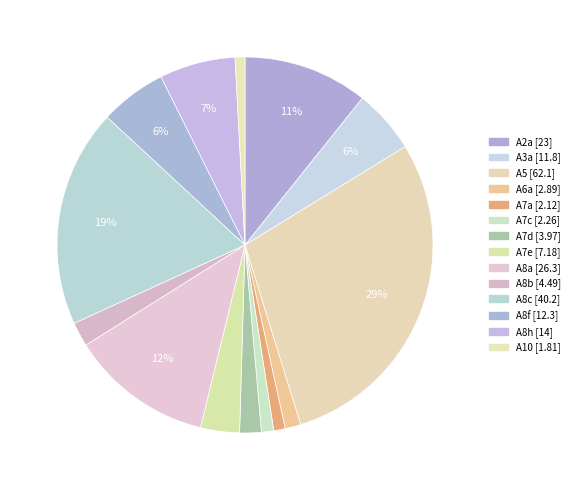

Which category has the biggest portion of the pie?

A5